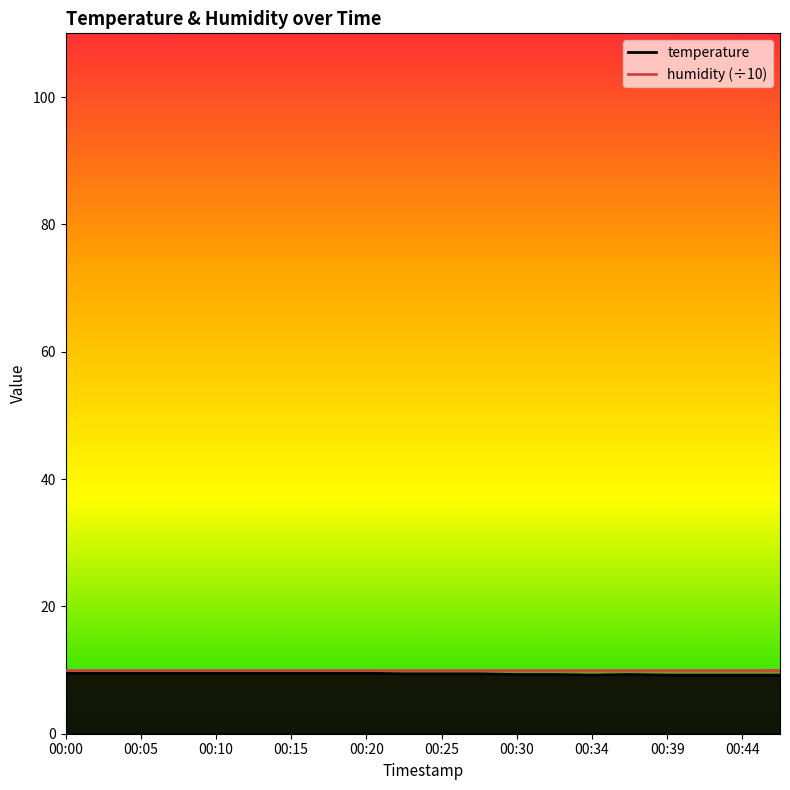

How many points are lower than both their immediate neighbors (excluding endpoints)?

1